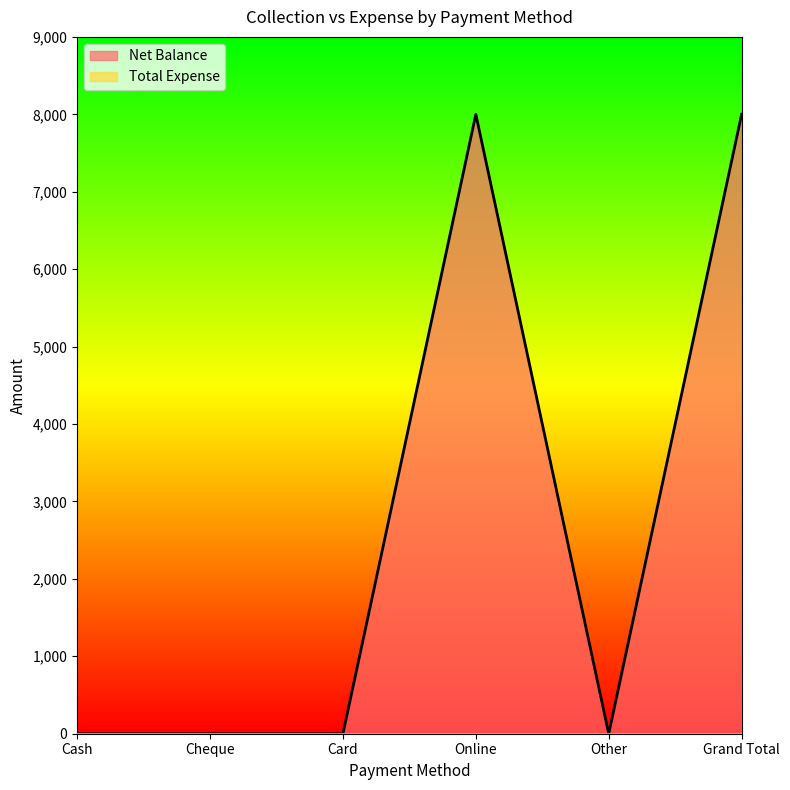

What is the label of the 5th point from the left?

Other